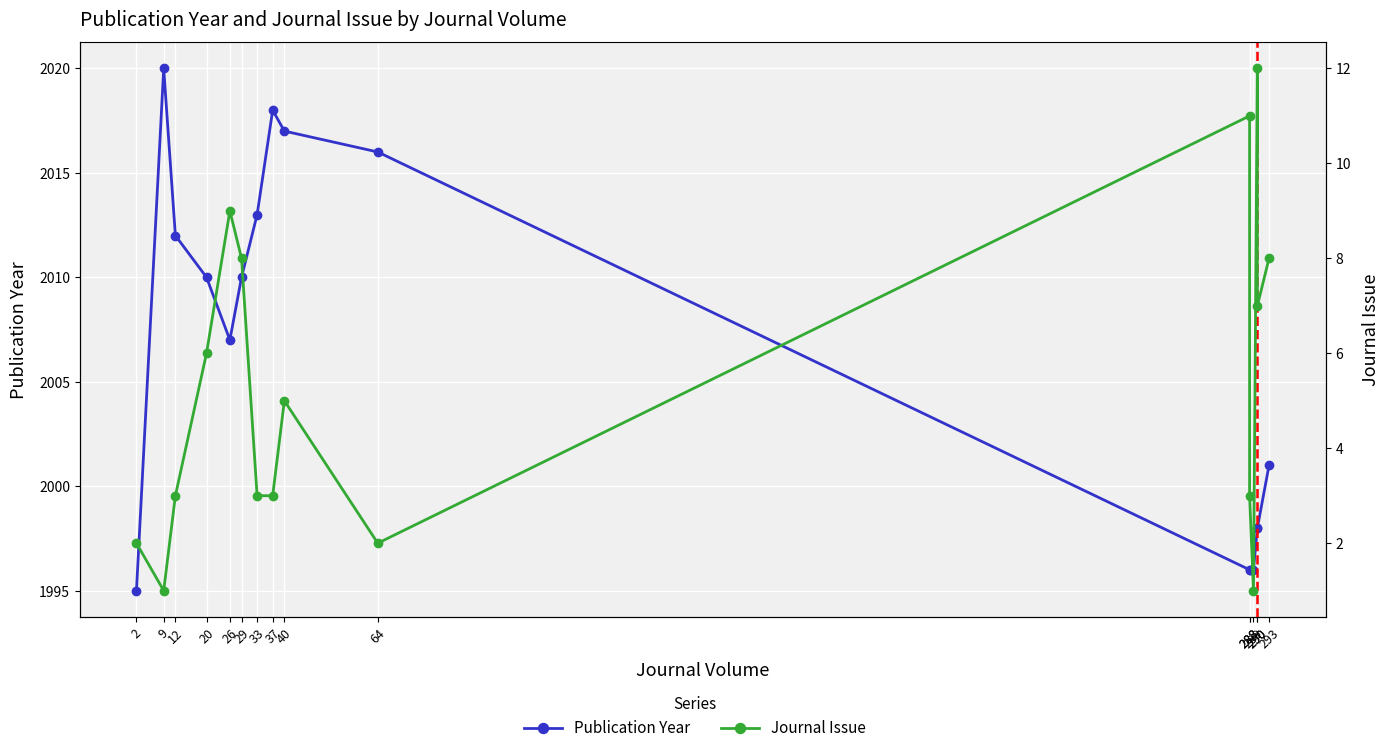

Where is the first local maximum for Journal Issue?

26